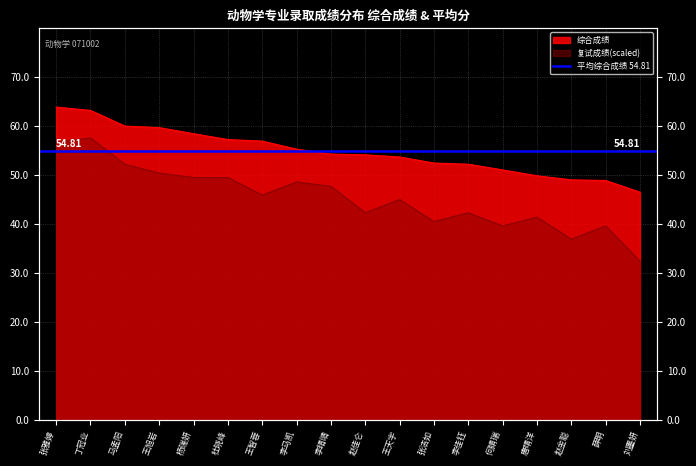

What is the label of the 8th point from the left?

李马凯